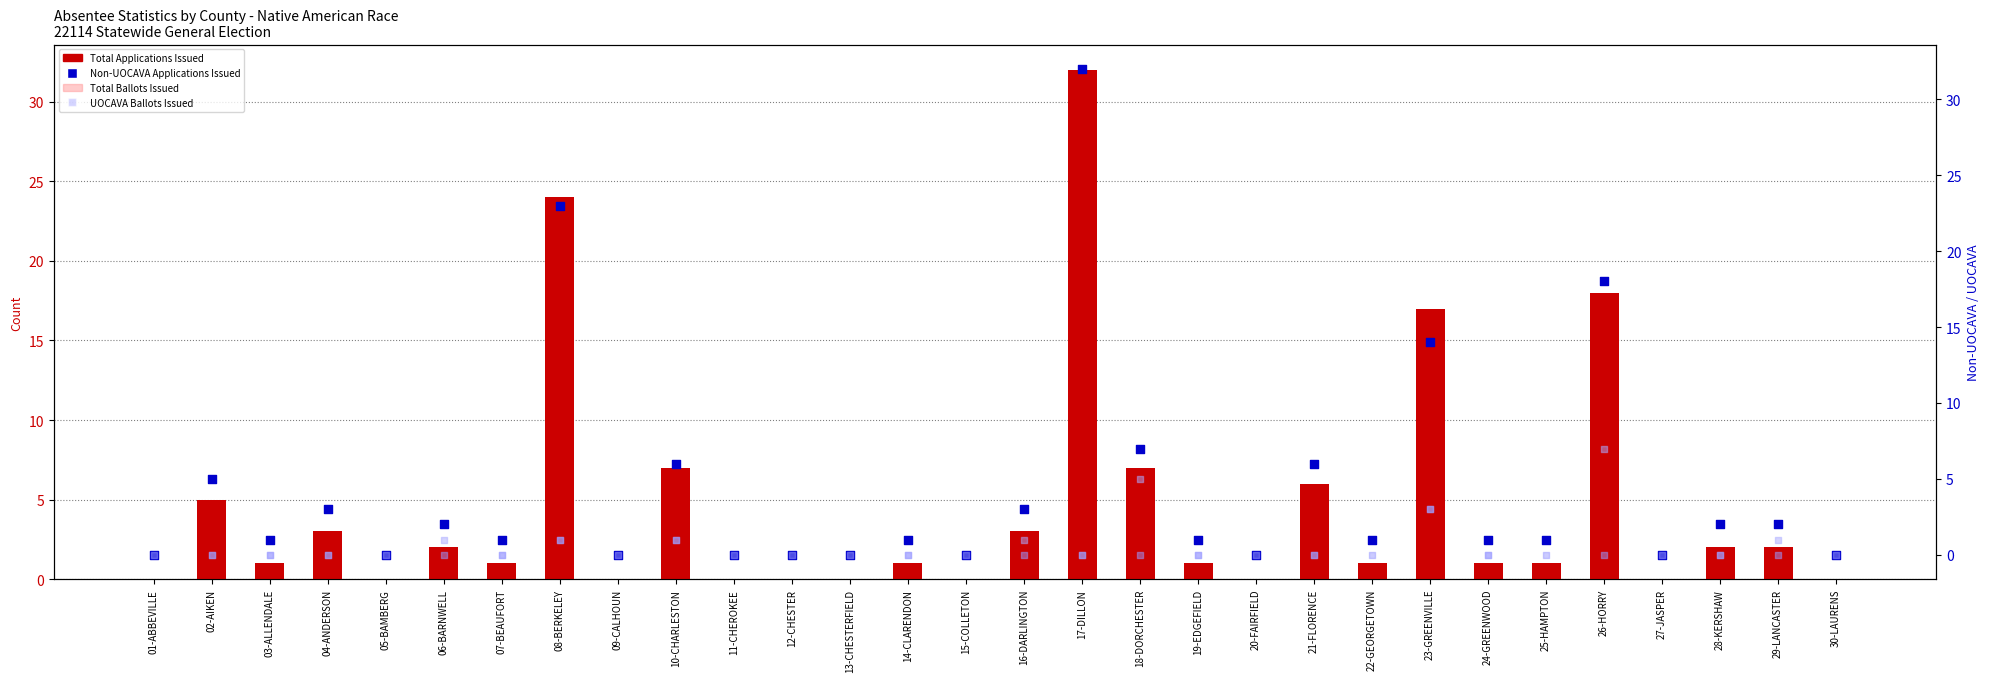

Which series contains the lowest Y value?

Total Applications Issued